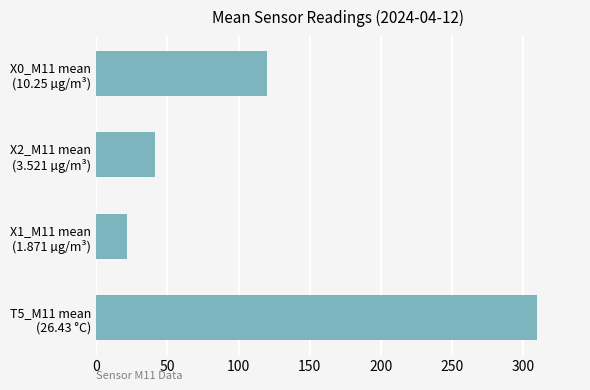

Reading top to bottom, transcribe all the data shown in this chart.

120.2	41.3	21.9	310.0